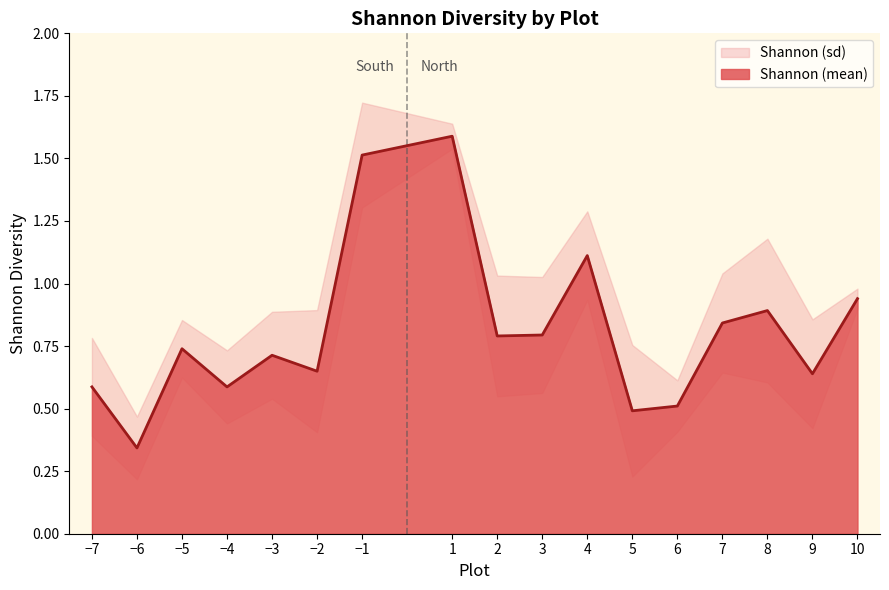

List the labels in order of value, smallest first.

-6, 5, 6, -4, -7, 9, -2, -3, -5, 2, 3, 7, 8, 10, 4, -1, 1